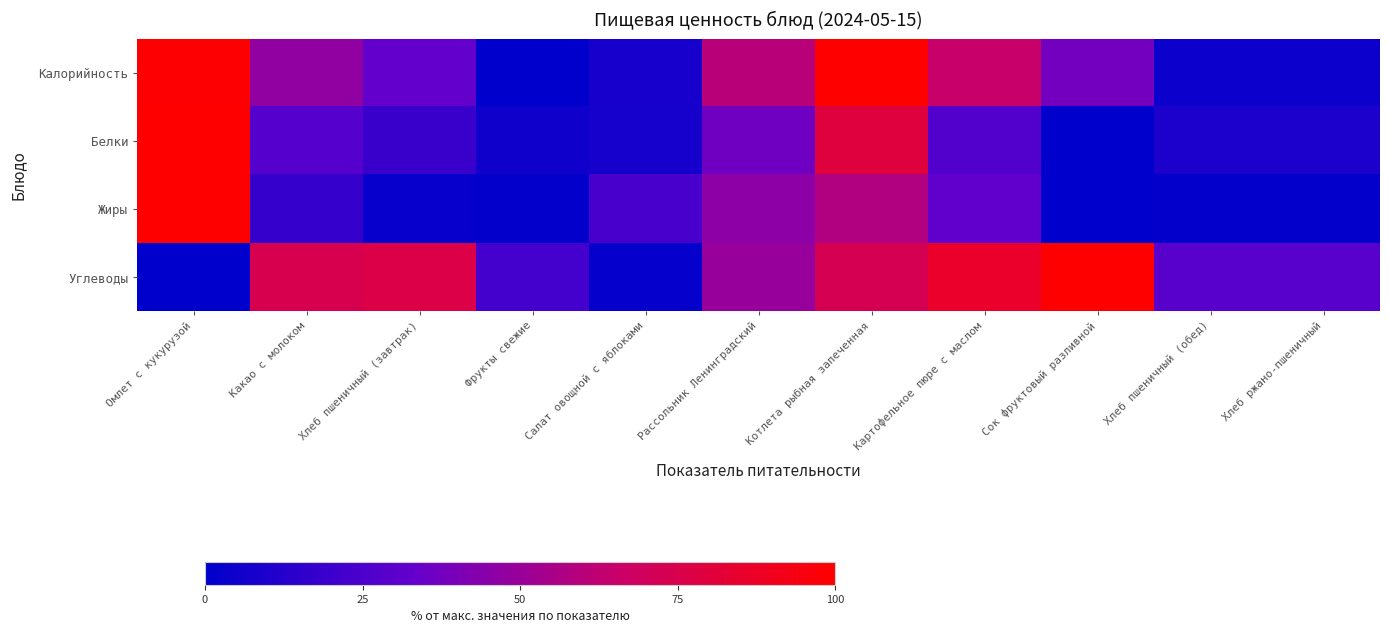

Which label corresponds to the largest value in the chart?

Котлета рыбная запеченная